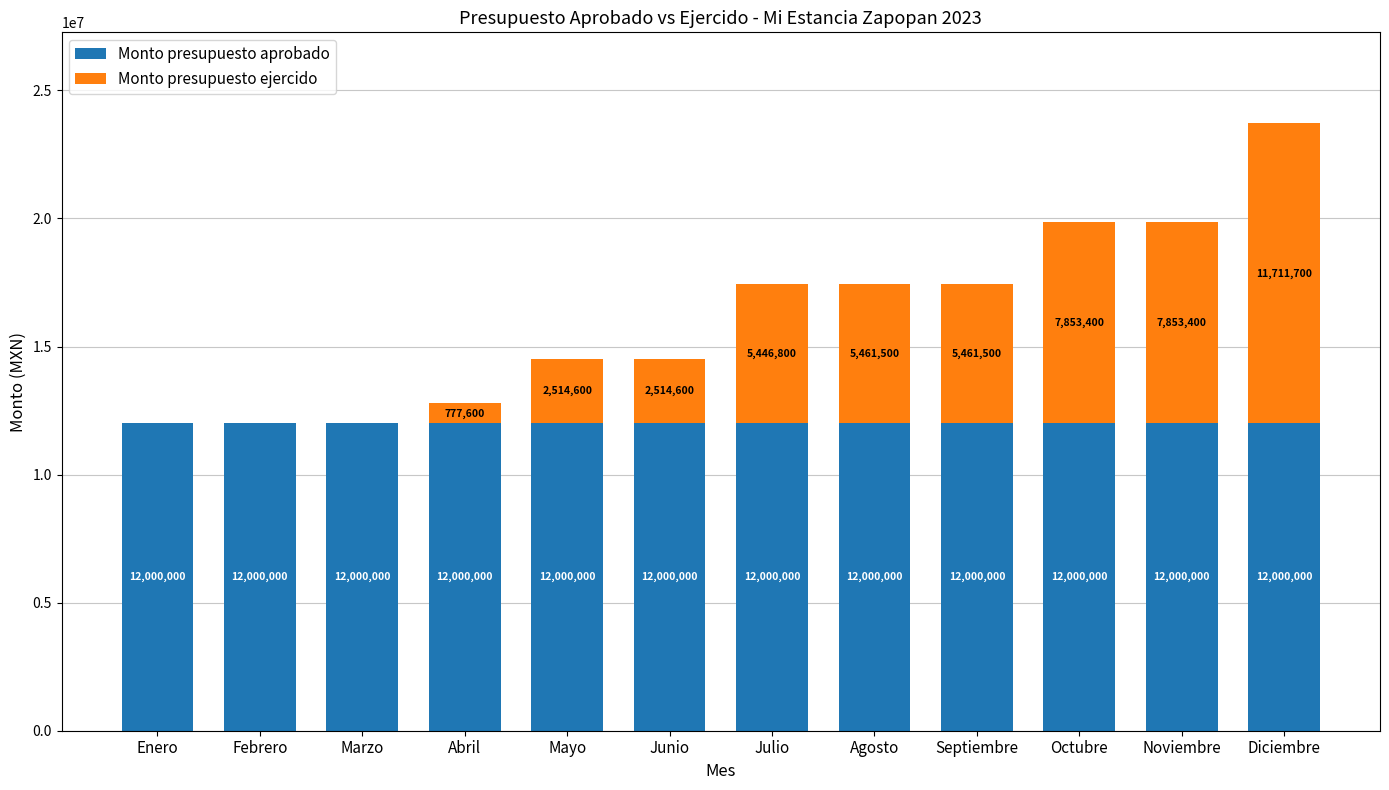

What is the total value across all series at Febrero?

12000000